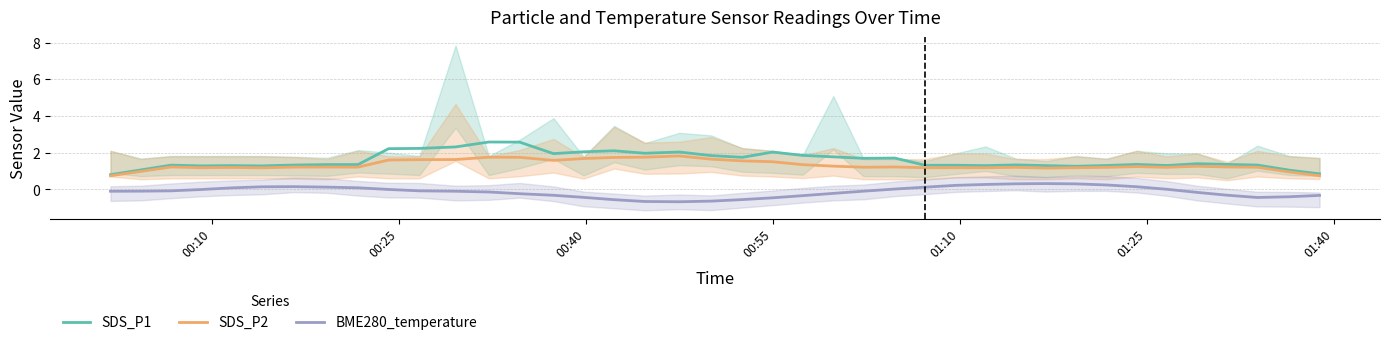

True or false: BME280_temperature and SDS_P2 intersect in this chart.

False